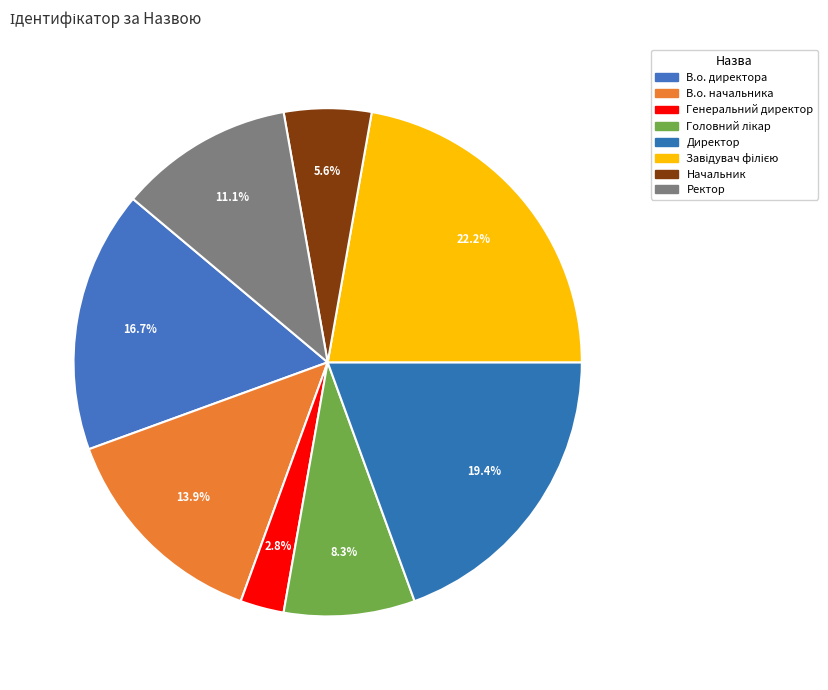

The В.о. начальника slice represents 14% of the pie. True or false?

True